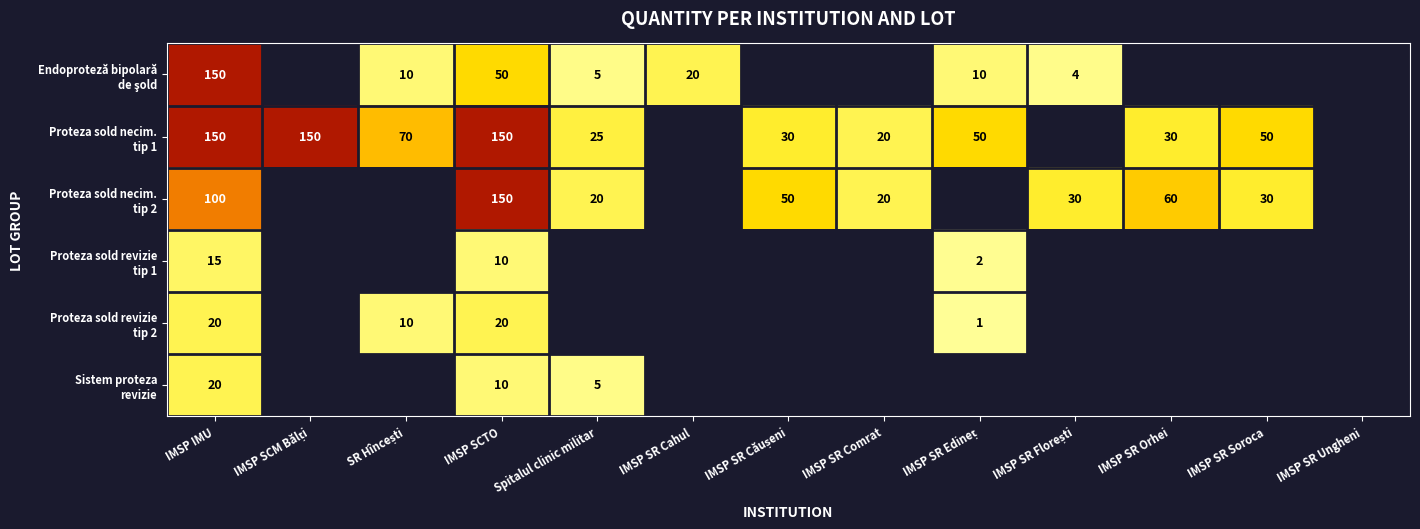

Count the number of categories in the chart.

13